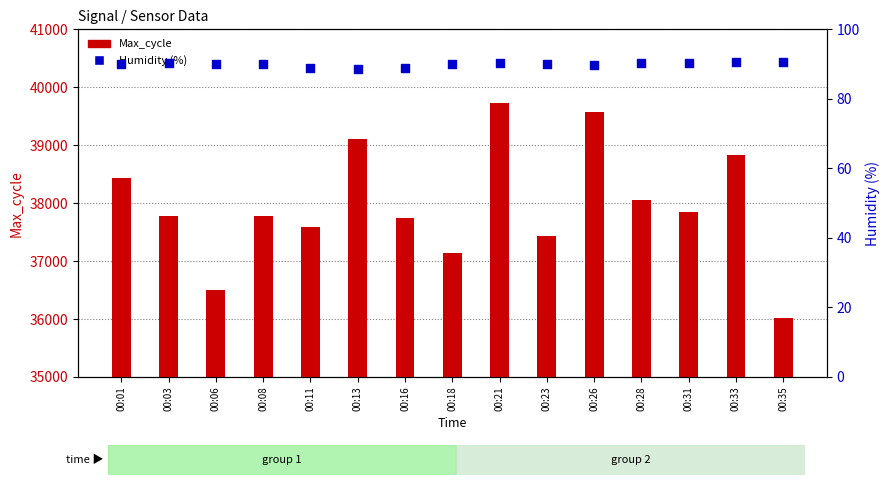

Which series has the largest Y range (max minus min)?

Max_cycle